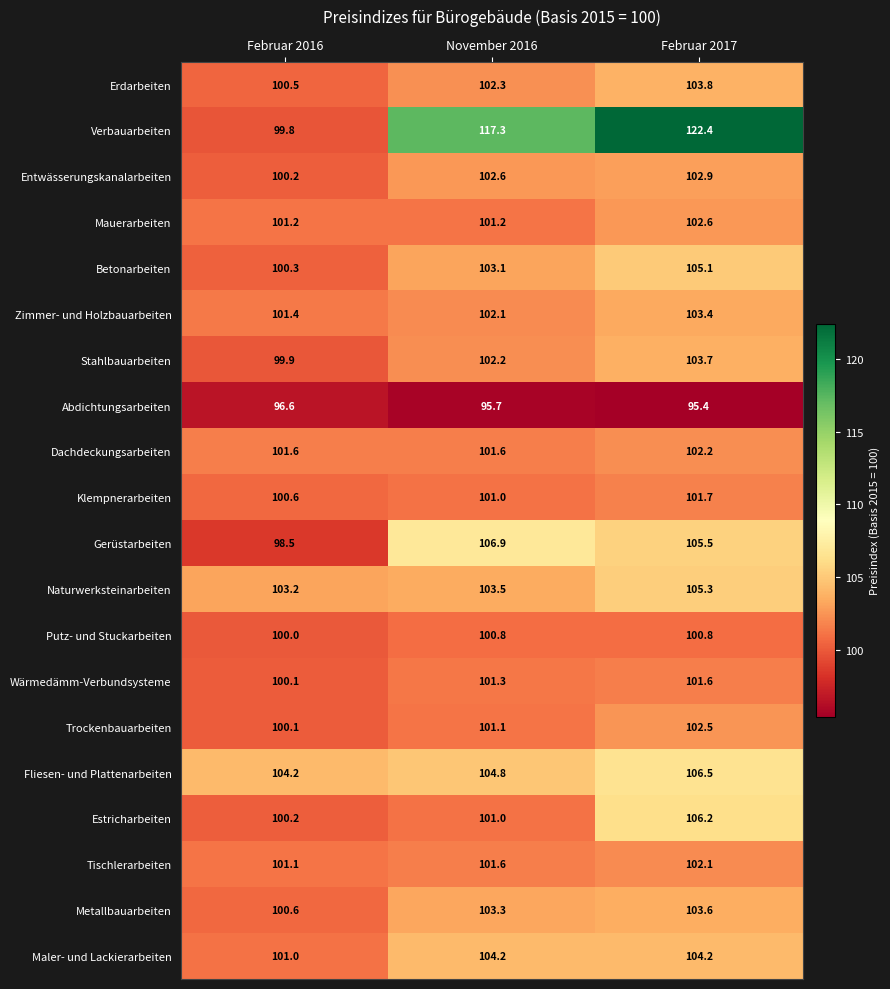

Is it true that Tischlerarbeiten equals 101.1 at Februar 2016?

True